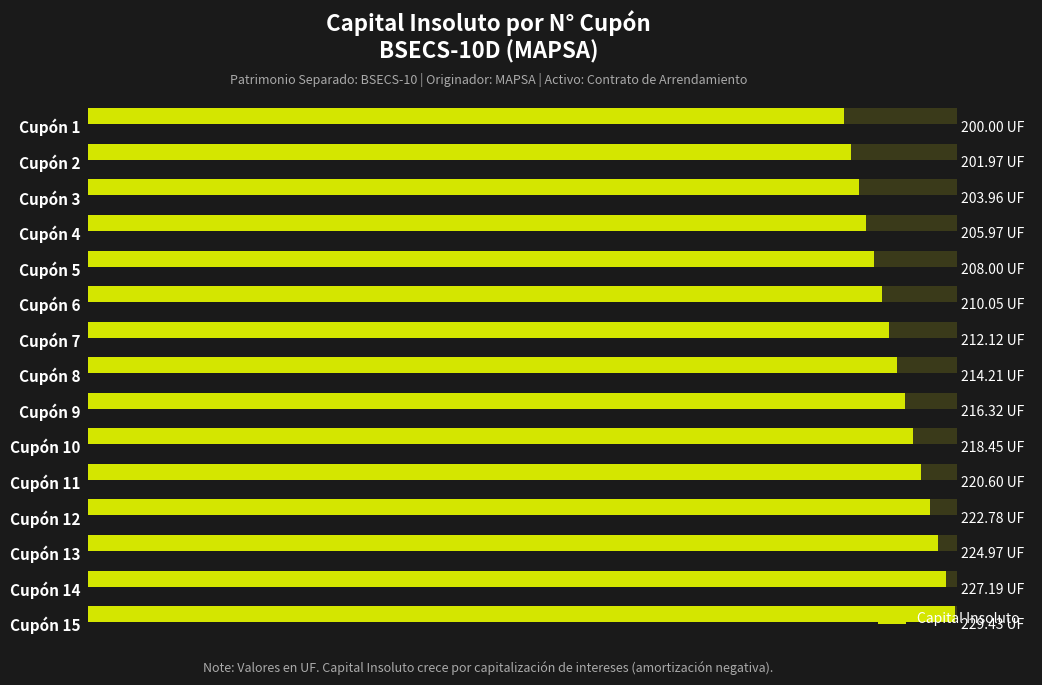

What is the ratio of the value at 8 to the value at 9?

1.0